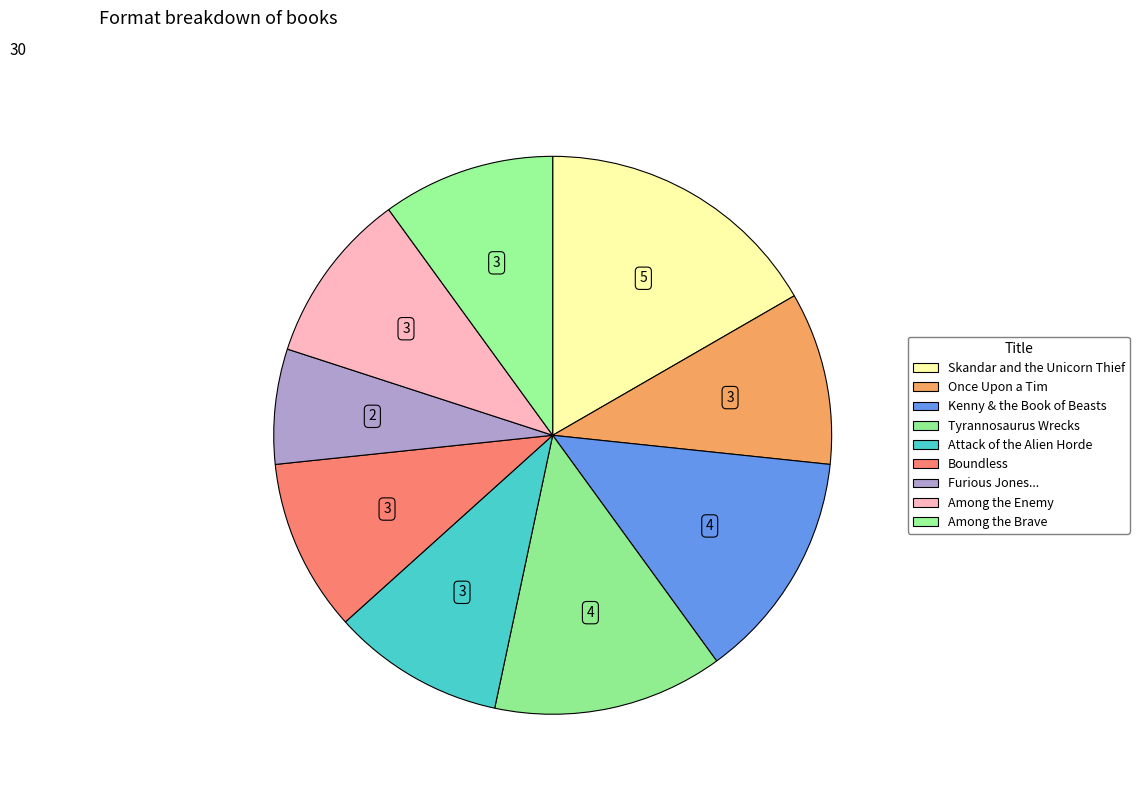

Count the number of slices in the pie.

9